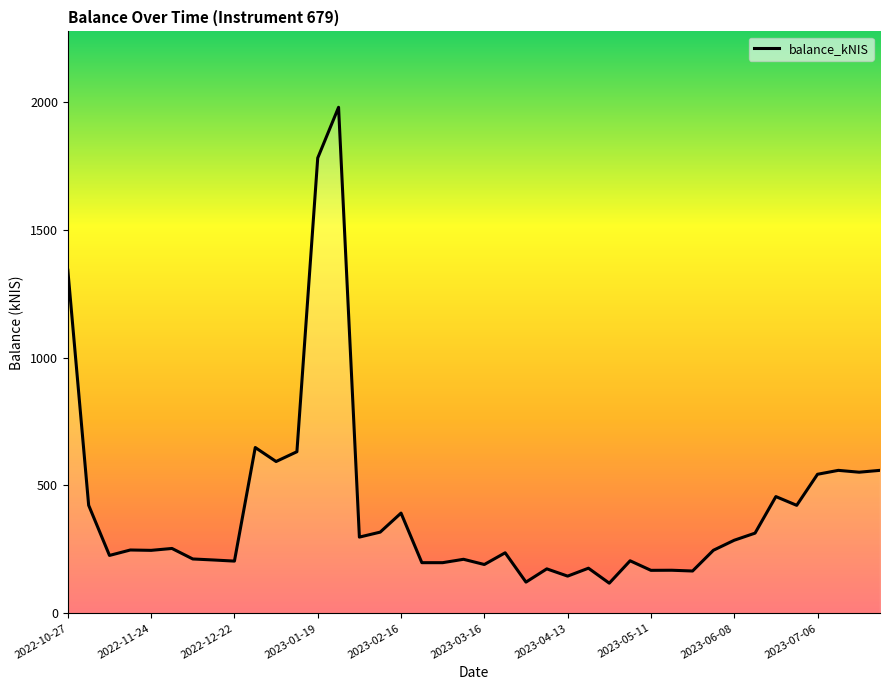

What is the smallest value displayed?

117.8